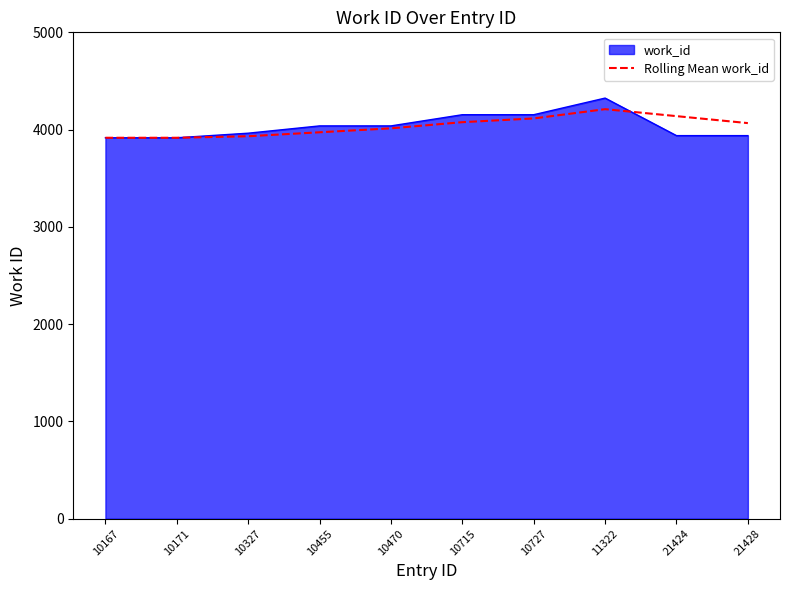

Which label corresponds to the largest value in the chart?

11322